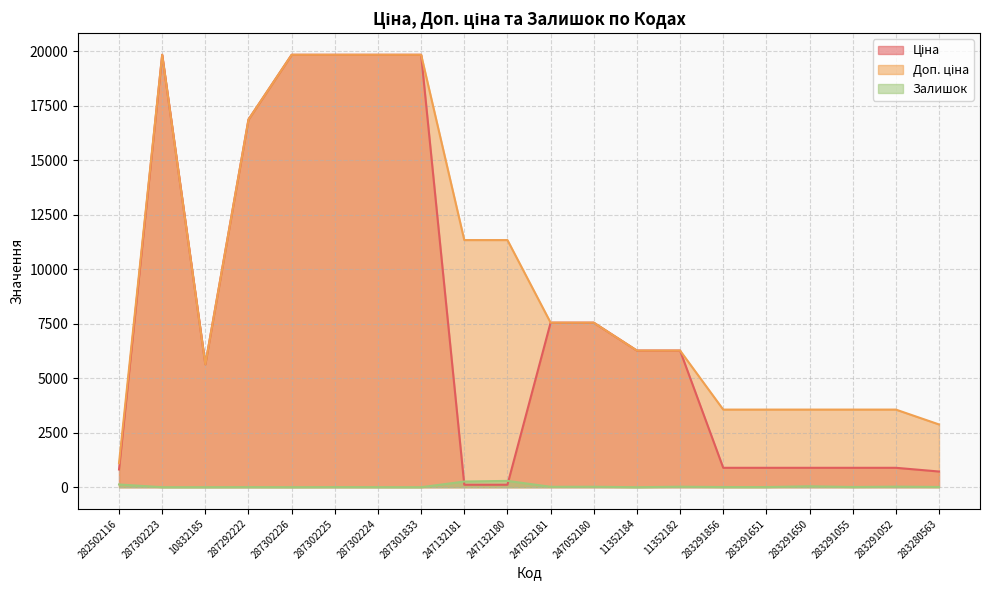

What is the highest value of the Залишок series?

290.0